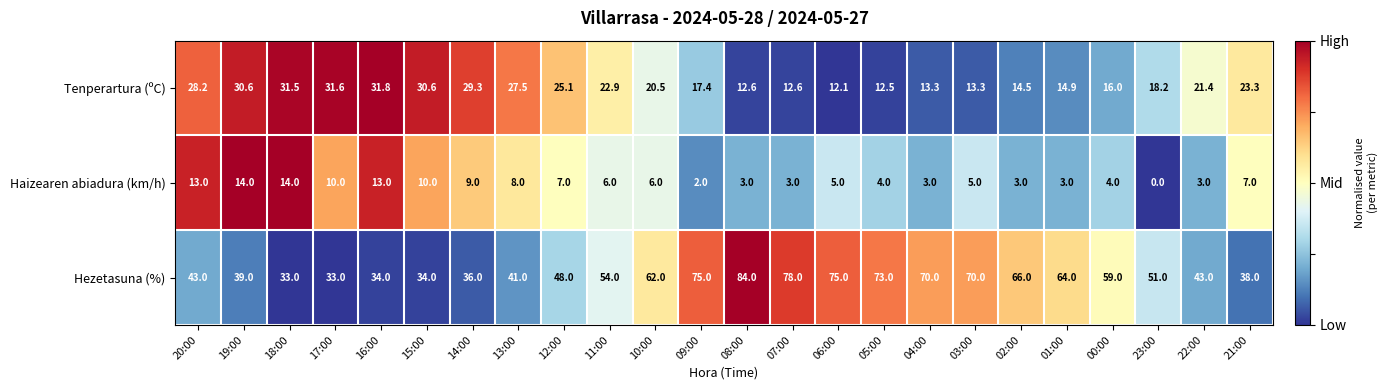

Is the value of Tenperartura (ºC) at 15:00 greater than the value of Hezetasuna (%) at 10:00?

No